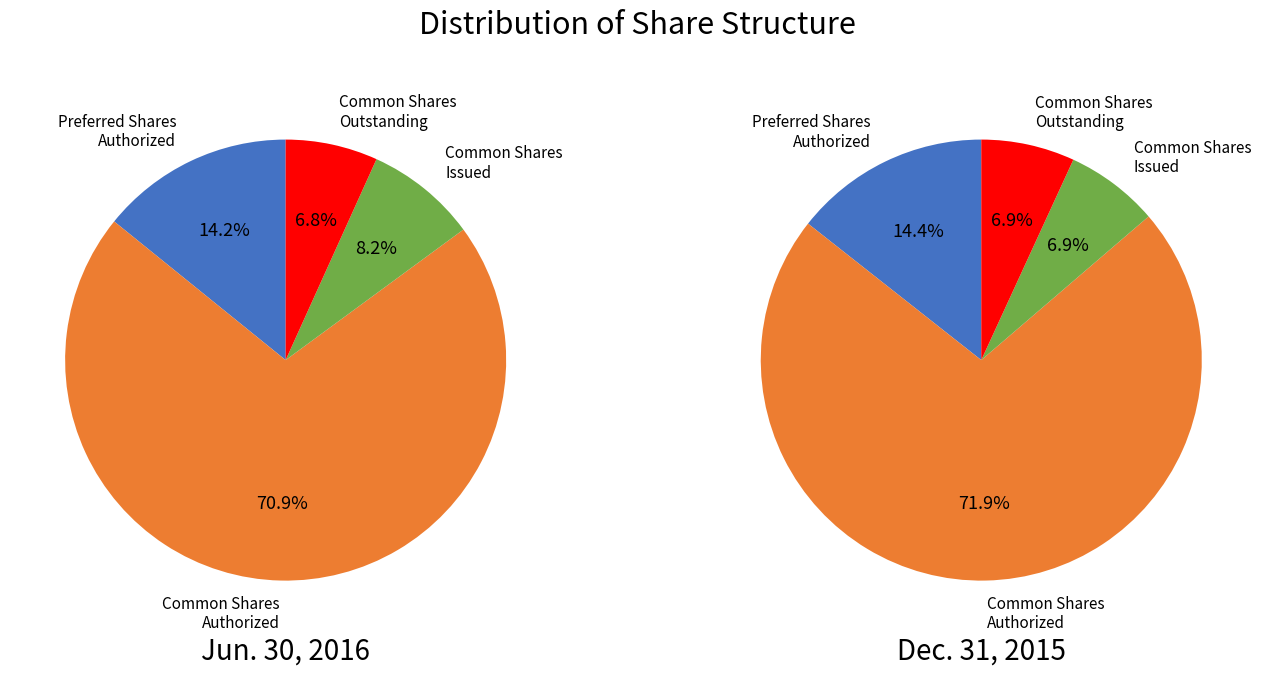

What percentage is the Common Shares
Issued slice, to the nearest percent?

8%